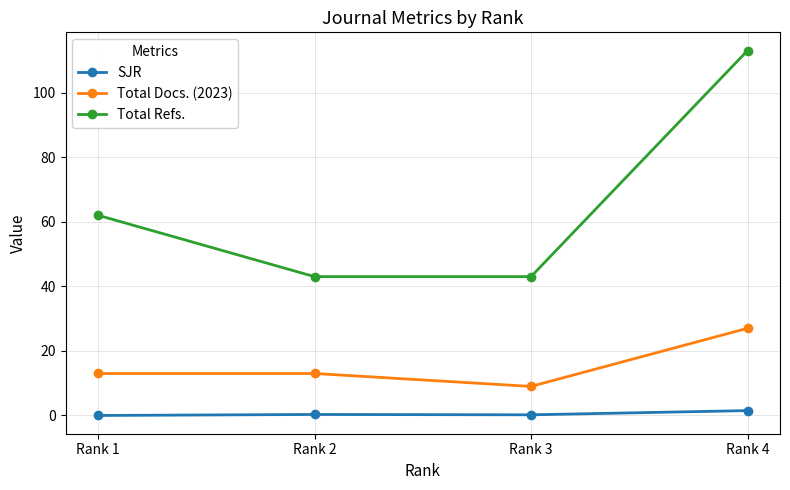

Between Rank 1 and Rank 4, which series saw the biggest shift?

Total Refs.